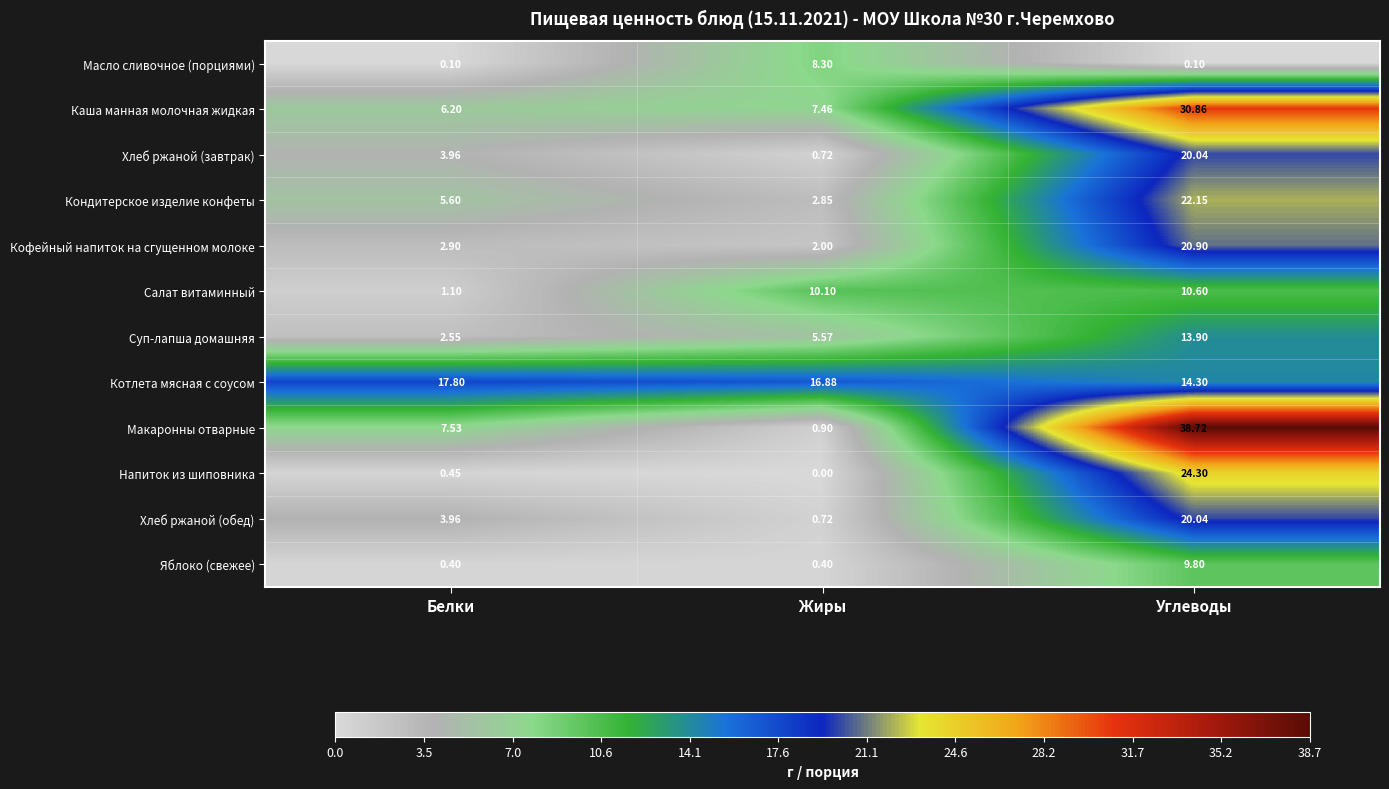

At which label does Кондитерское изделие конфеты first exceed 5?

Белки